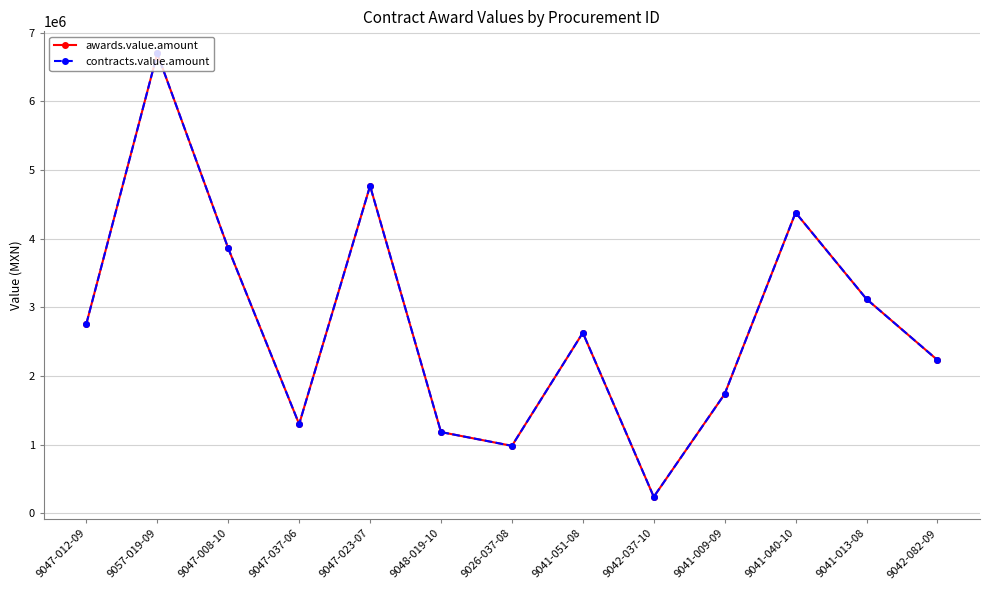

Between 9057-019-09 and 9041-009-09, which series saw the biggest shift?

awards.value.amount